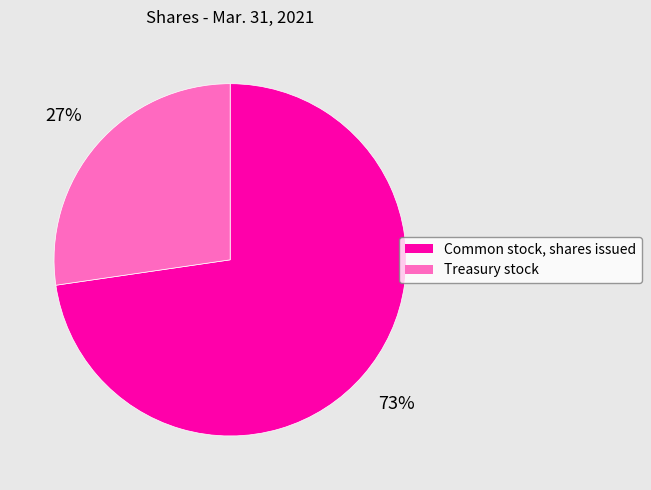

Combined, do Common stock, shares issued and Treasury stock account for over 50%?

Yes